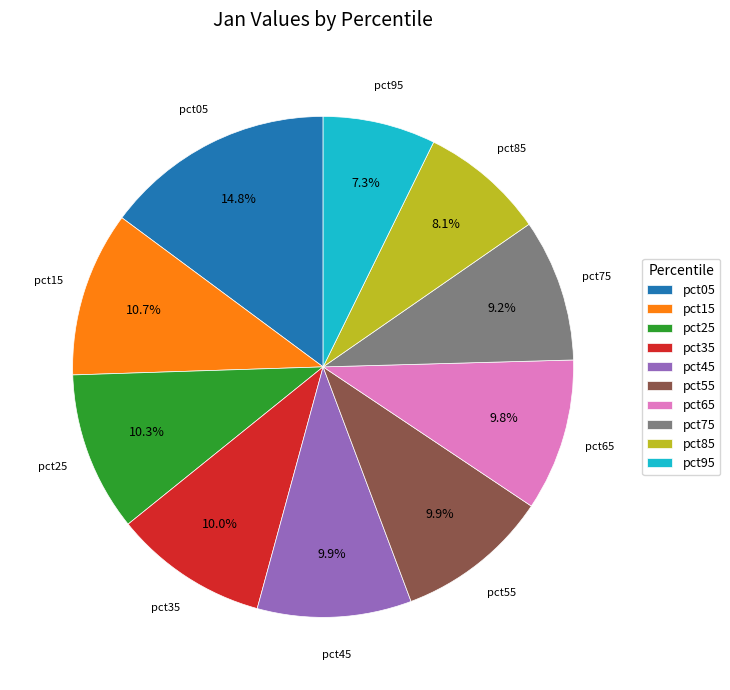

Does pct75 represent more than half of the total?

No